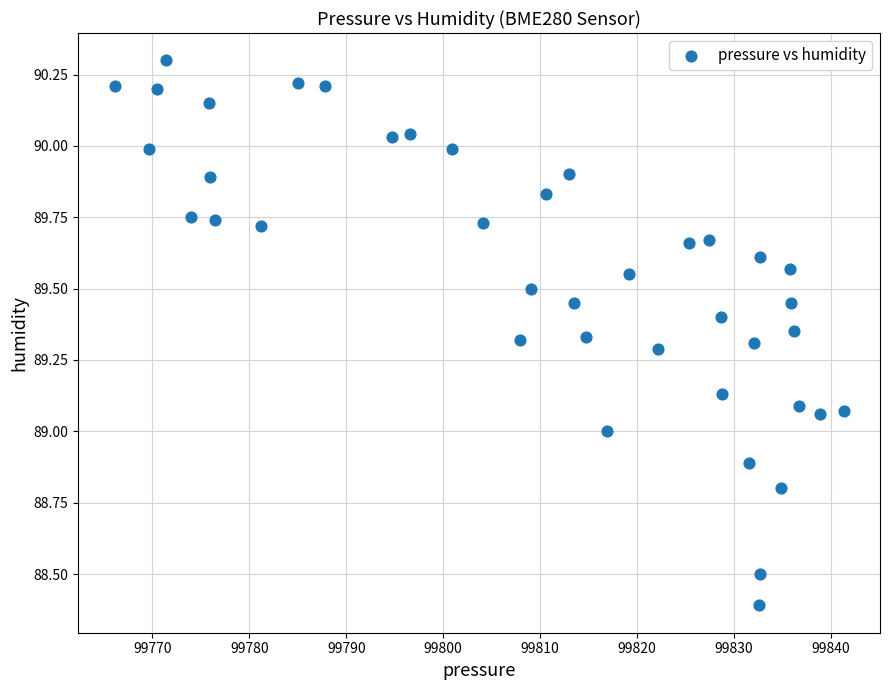

What is the range of X values (max minus min)?

75.2